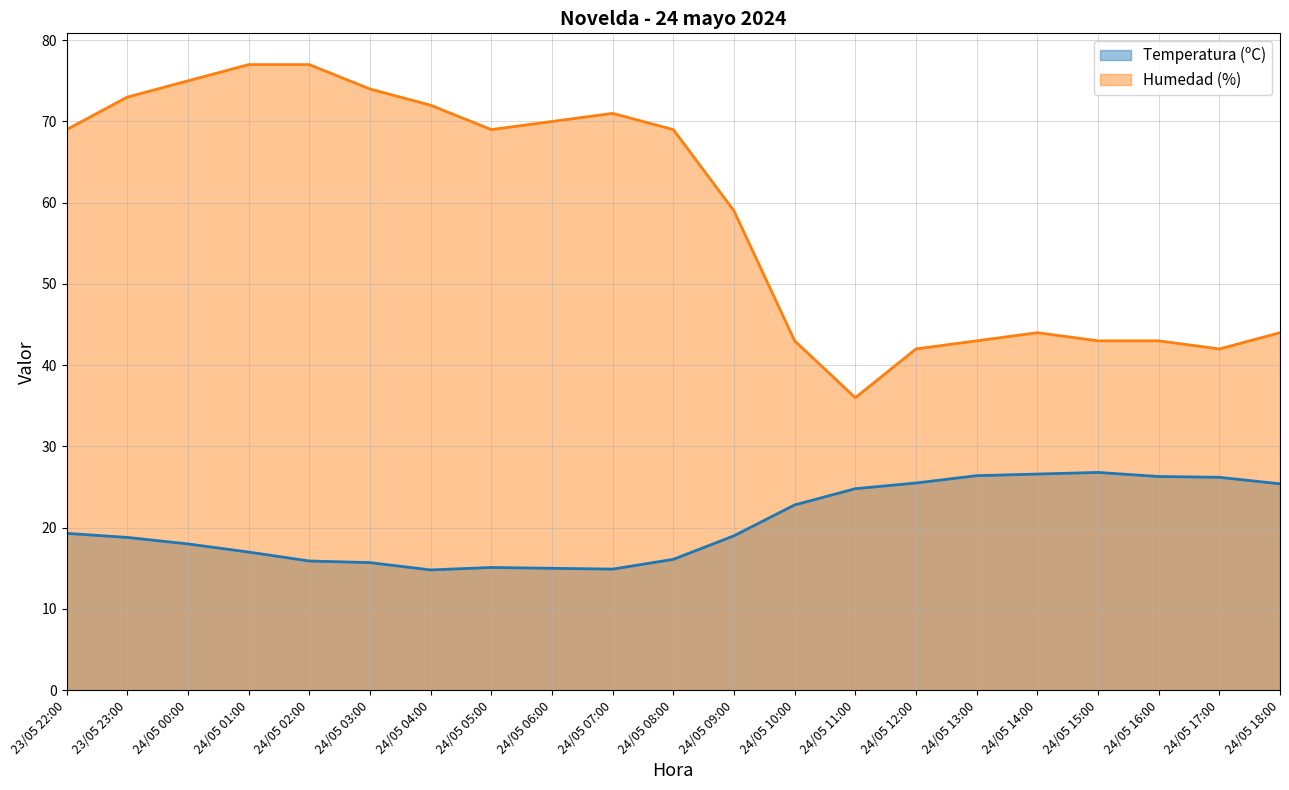

What is the minimum value for Temperatura (ºC)?

14.8